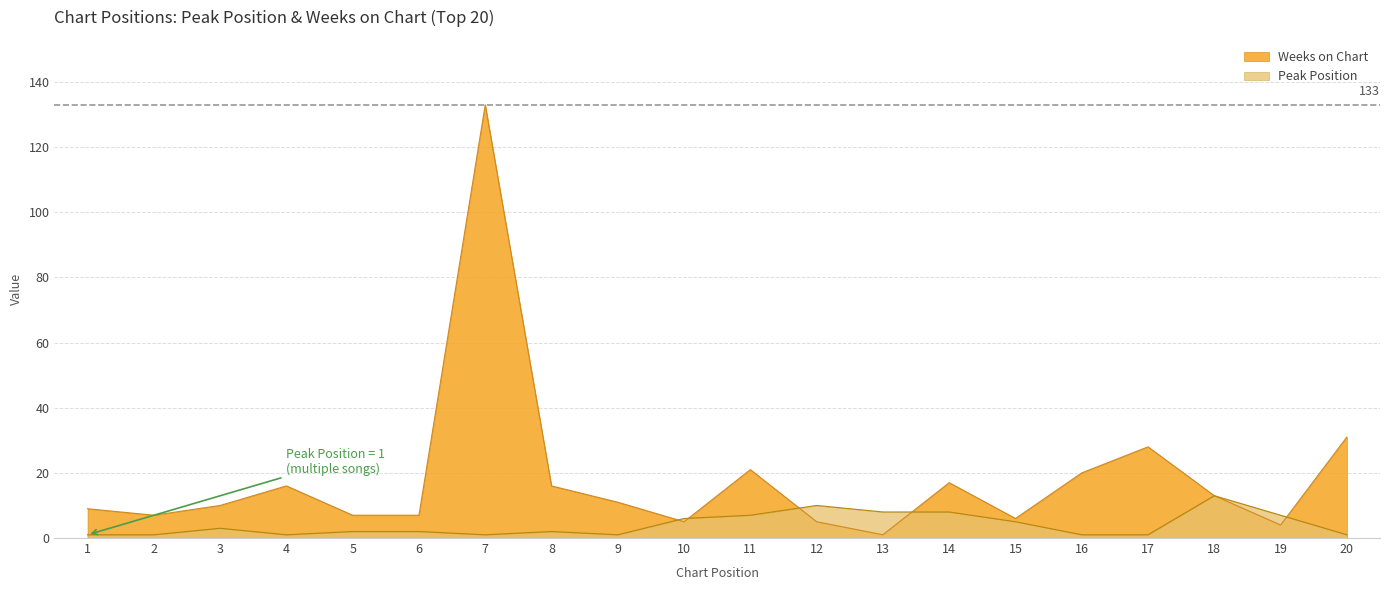

Between 6 and 18, which series saw the biggest shift?

Peak Position